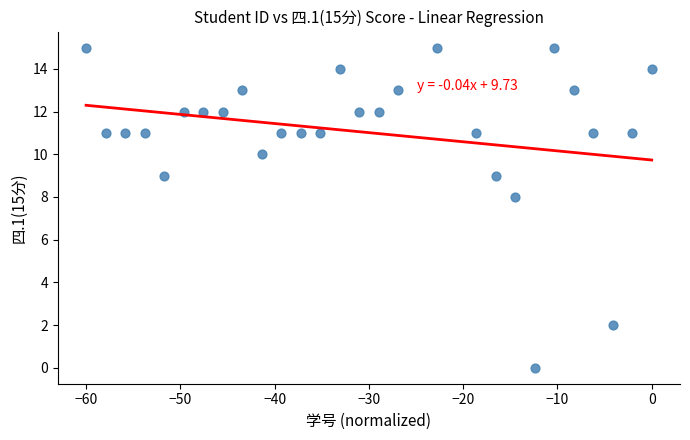

What Y value in the scatter plot is closest to 7?

8